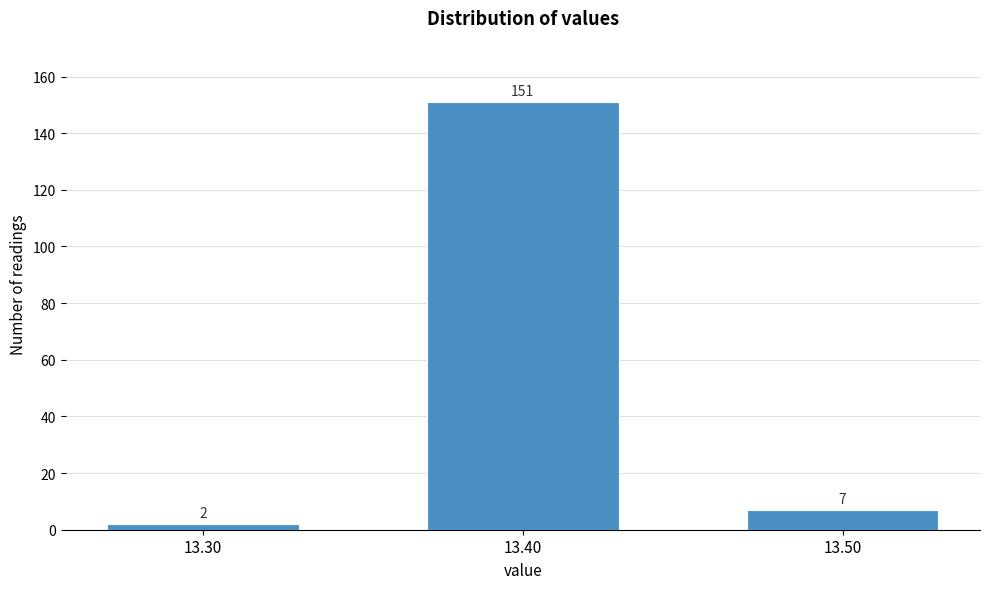

Reading left to right, what are all the values shown in this chart?

13.30=2	13.40=151	13.50=7